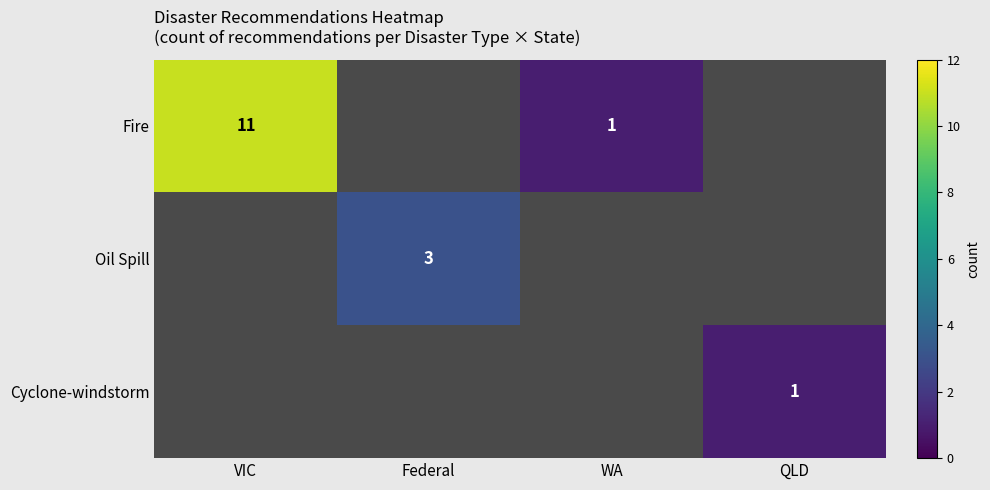

What is the difference between the Fire values at VIC and WA?

10